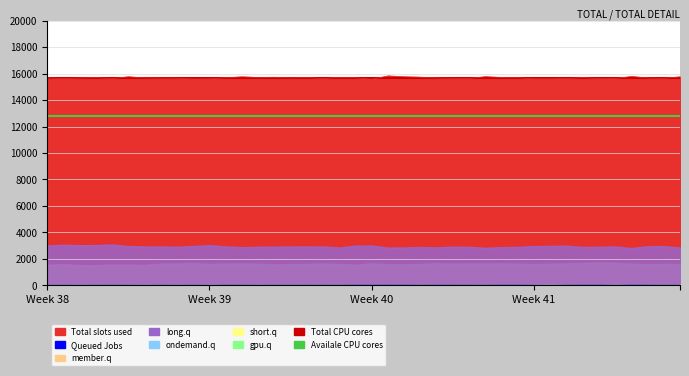

At which label does Total CPU cores reach its minimum?

Week 38